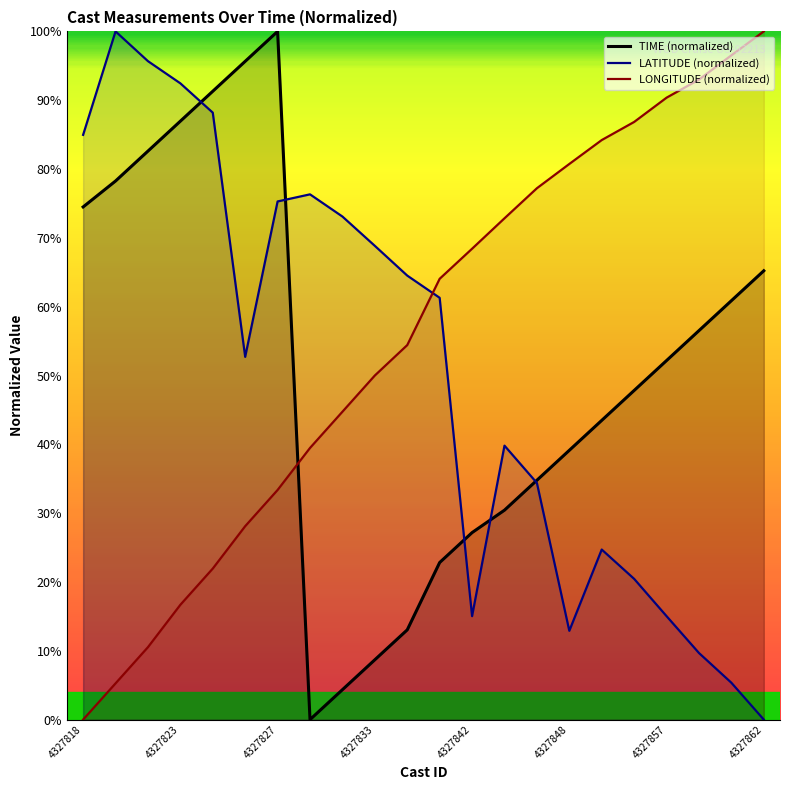

The value of TIME (normalized) at 16 is 65.3. True or false?

False